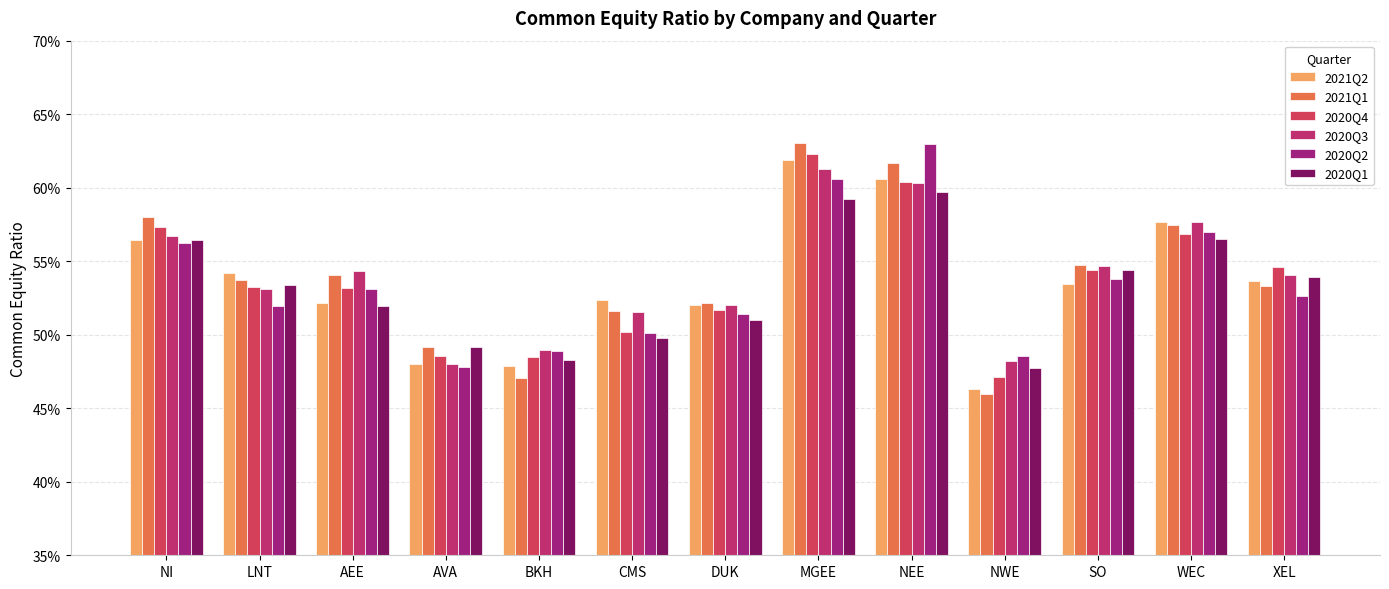

Reading left to right, transcribe all the data shown in this chart.

2021Q2: 0.6	0.5	0.5	0.5	0.5	0.5	0.5	0.6	0.6	0.5	0.5	0.6	0.5
2021Q1: 0.6	0.5	0.5	0.5	0.5	0.5	0.5	0.6	0.6	0.5	0.5	0.6	0.5
2020Q4: 0.6	0.5	0.5	0.5	0.5	0.5	0.5	0.6	0.6	0.5	0.5	0.6	0.5
2020Q3: 0.6	0.5	0.5	0.5	0.5	0.5	0.5	0.6	0.6	0.5	0.5	0.6	0.5
2020Q2: 0.6	0.5	0.5	0.5	0.5	0.5	0.5	0.6	0.6	0.5	0.5	0.6	0.5
2020Q1: 0.6	0.5	0.5	0.5	0.5	0.5	0.5	0.6	0.6	0.5	0.5	0.6	0.5